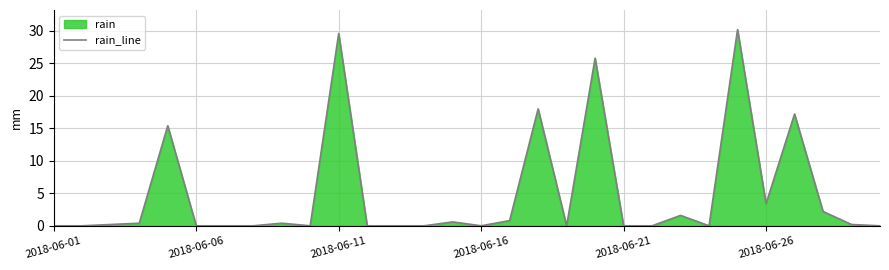

What is the greatest value displayed?

30.2